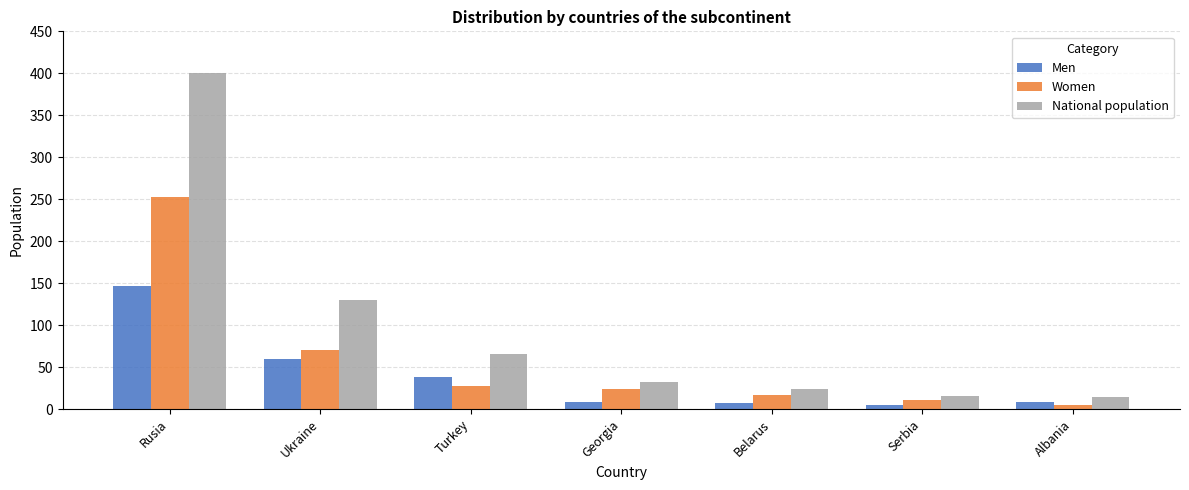

The value of National population at Serbia is 16. True or false?

True